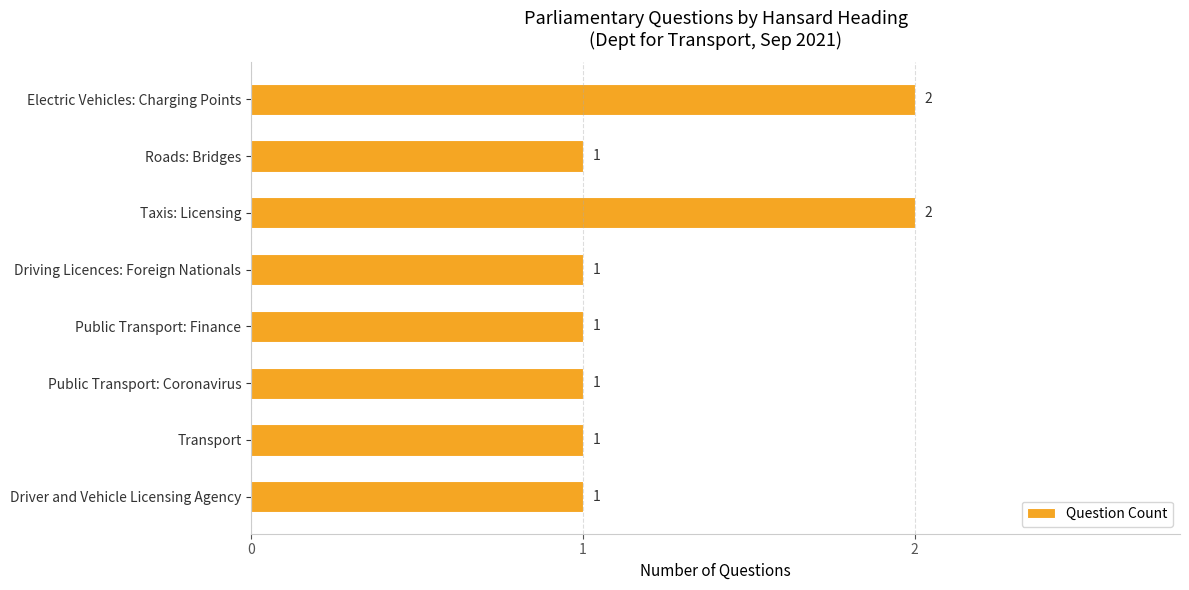

Is it true that the value at Electric Vehicles: Charging Points is 1?

False